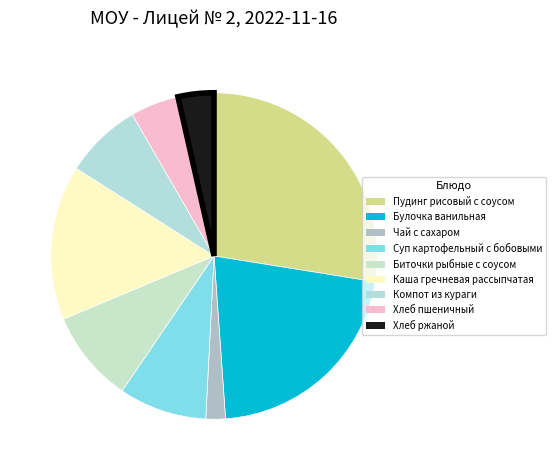

Is there any slice that represents more than half of the pie?

No